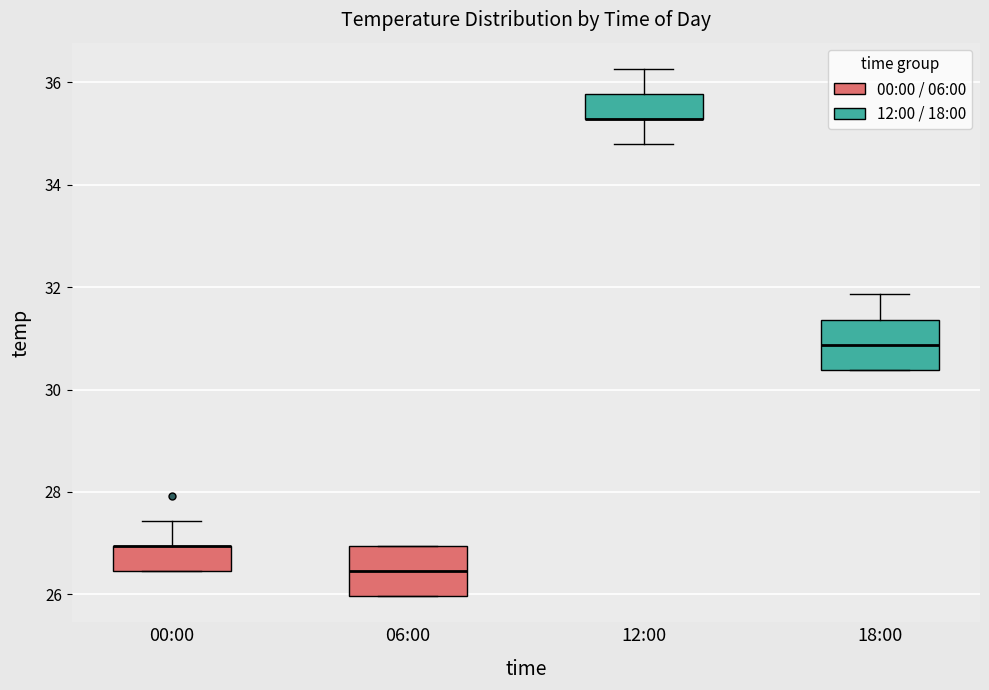

Where does the lower whisker of the box for 12:00 end on the y-axis? The values are not printed on the chart, so give them approximately, as read against the axis.

34.8